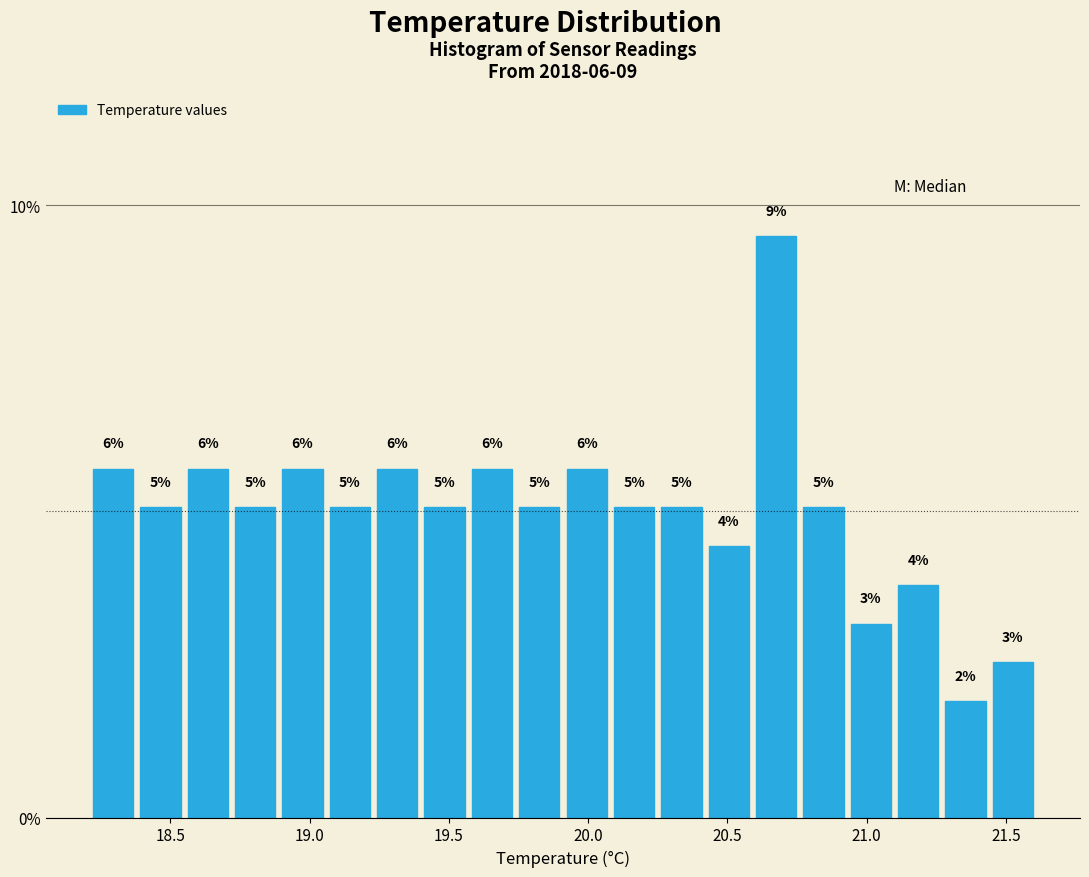

Around what value on the x-axis is the tallest bar? Give the approximate position of its centre, as read against the axis.

20.70